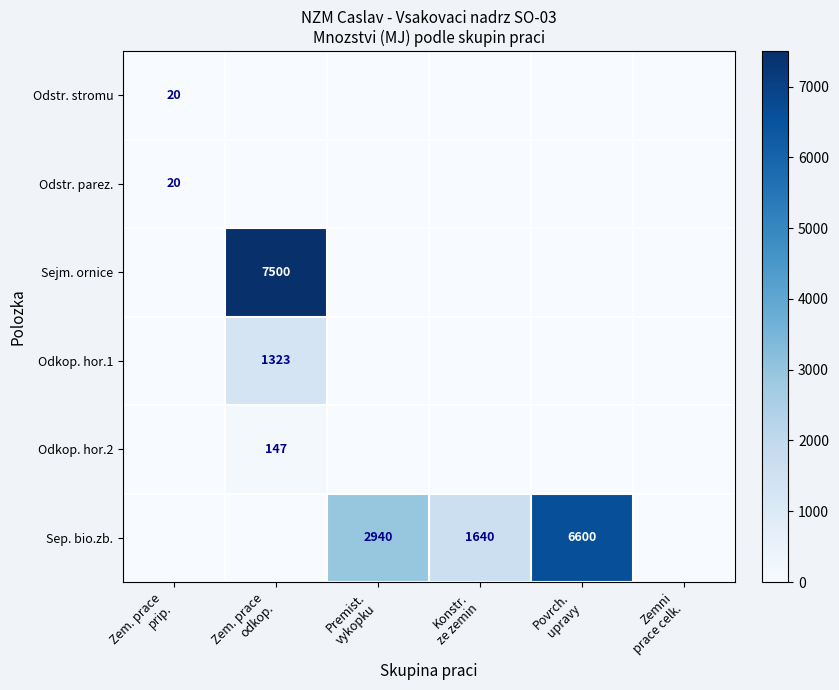

Rank the categories by Sejm. ornice value from highest to lowest.

Zem. prace odkop., Zem. prace prip., Premist. vykopku, Konstr. ze zemin, Povrch. upravy, Zemni prace celk.